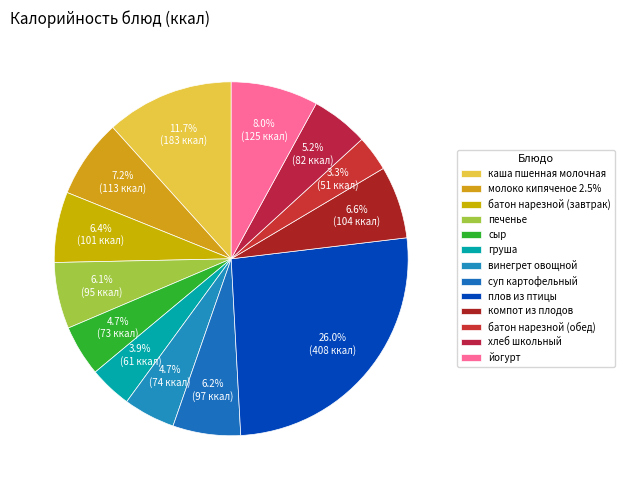

Combined, what portion of the pie is компот из плодов and сыр?

11.3%